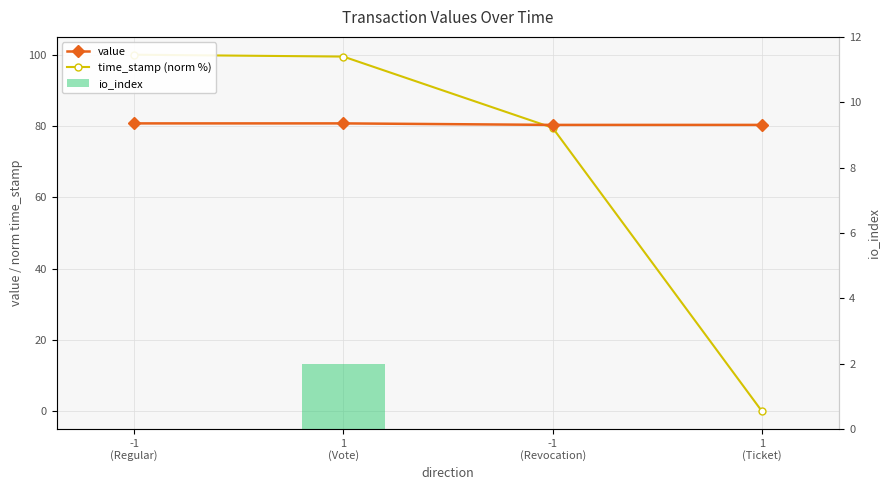

At which category is the sum across all series the highest?

1
(Vote)